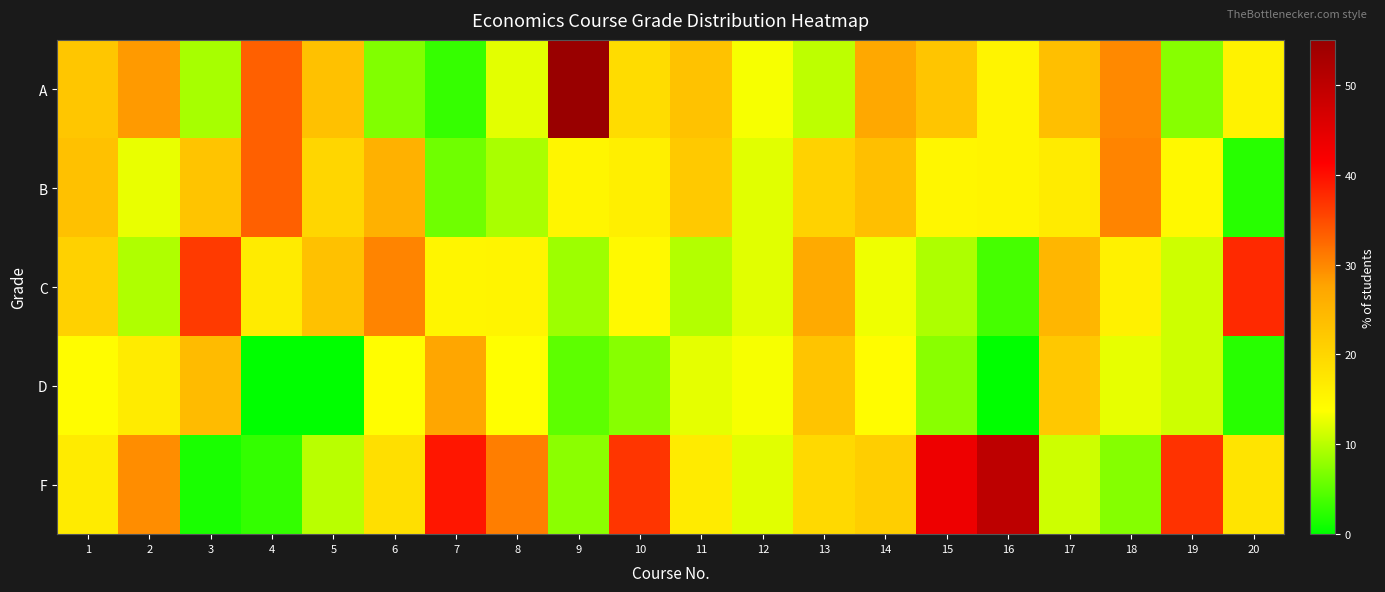

Reading left to right, what are all the values shown in this chart?

A: 1=22.5	2=28.4	3=9.1	4=33.3	5=23.3	6=7.0	7=3.0	8=12.3	9=61.9	10=19.1	11=23.0	12=13.4	13=10.3	14=27.1	15=22.6	16=15.4	17=23.6	18=29.8	19=7.4	20=15.6
B: 1=23.3	2=12.6	3=22.7	4=33.3	5=20.0	6=25.6	7=6.1	8=9.2	9=15.3	10=16.2	11=22.1	12=12.2	13=20.6	14=23.5	15=15.1	16=15.4	17=16.7	18=30.2	19=14.8	20=2.2
C: 1=20.8	2=9.5	3=36.4	4=16.7	5=23.3	6=30.2	7=15.2	8=15.4	9=8.5	10=14.7	11=9.7	12=12.2	13=26.8	14=12.9	15=9.4	16=3.8	17=25.0	18=15.8	19=11.1	20=37.8
D: 1=14.2	2=16.8	3=24.2	4=0.0	5=0.0	6=14.0	7=27.3	8=13.8	9=5.1	10=7.4	11=12.4	12=13.4	13=22.7	14=14.1	15=7.5	16=0.0	17=22.2	18=12.5	19=11.1	20=2.2
F: 1=16.7	2=29.5	3=1.5	4=2.8	5=10.0	6=18.6	7=39.4	8=30.8	9=7.6	10=36.8	11=16.8	12=12.2	13=19.6	14=21.2	15=43.4	16=50.0	17=11.1	18=7.2	19=37.0	20=17.8